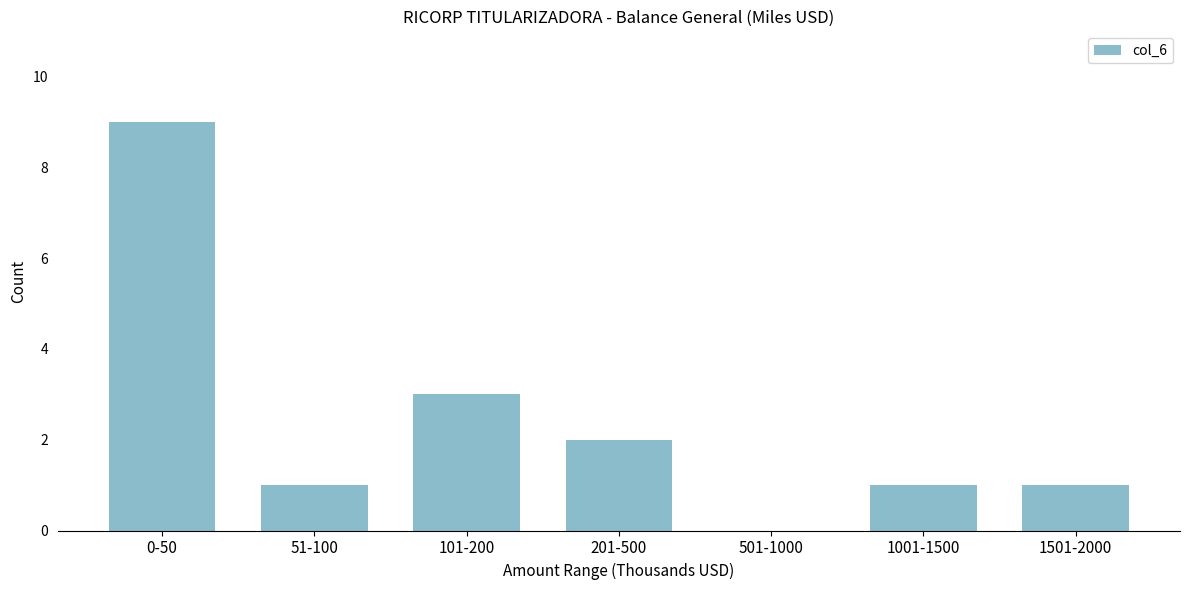

Reading right to left, transcribe all the data shown in this chart.

1501-2000=1	1001-1500=1	501-1000=0	201-500=2	101-200=3	51-100=1	0-50=9